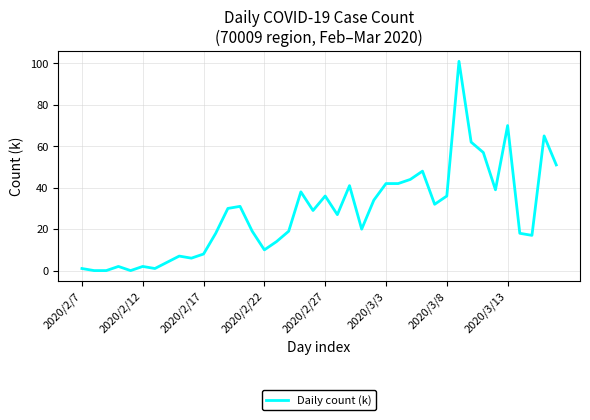

What is the difference between the maximum and minimum values?

101